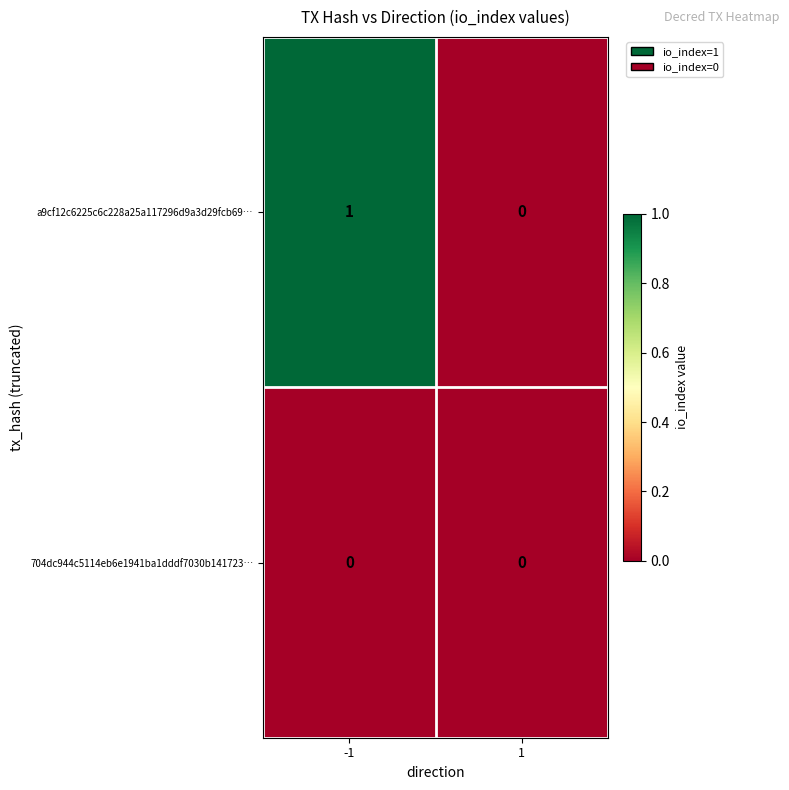

True or false: a9cf12c6225c6c228a25a117296d9a3d29fcb69… has a value of 1 at -1.

True